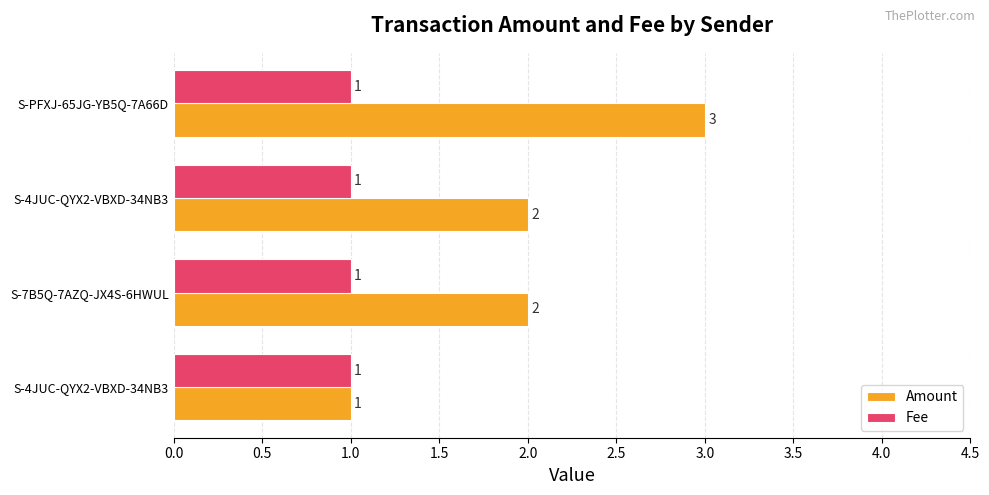

At which category is the sum across all series the highest?

S-PFXJ-65JG-YB5Q-7A66D